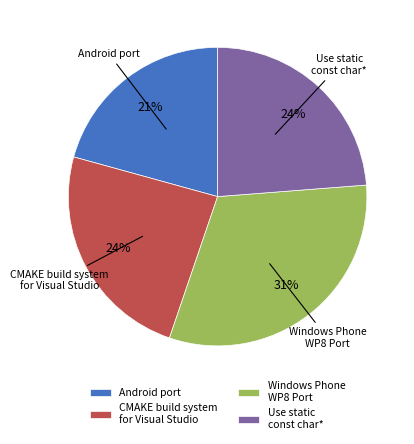

Is Android port the majority of the pie?

No